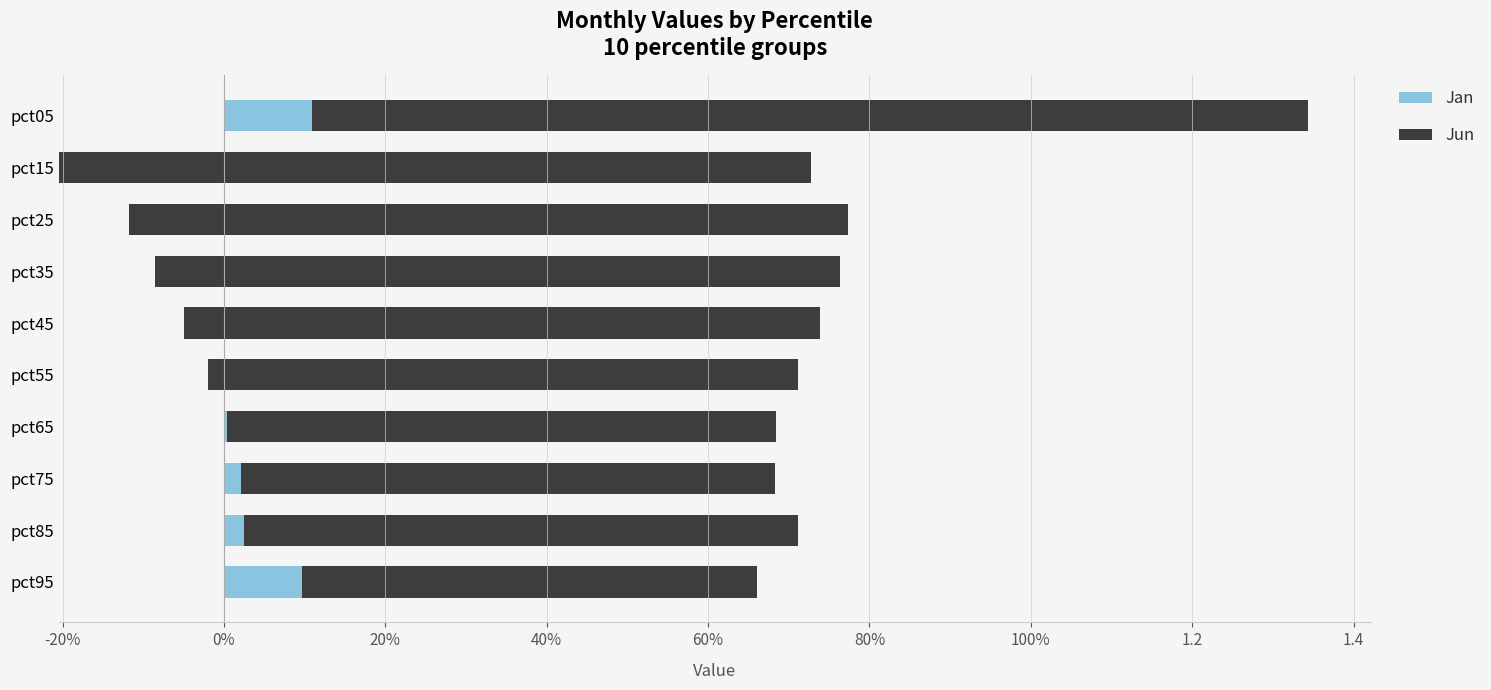

Is it true that Jan equals -0.0 at pct45?

False